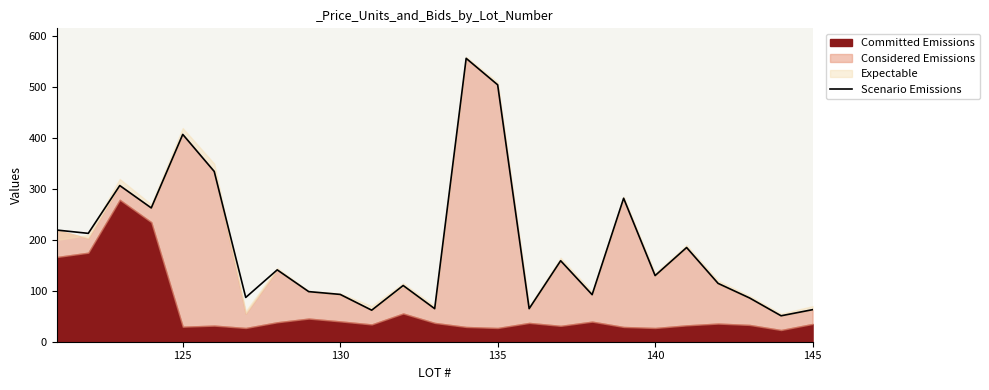

The value of Scenario Emissions at 125 is 407.5. True or false?

True